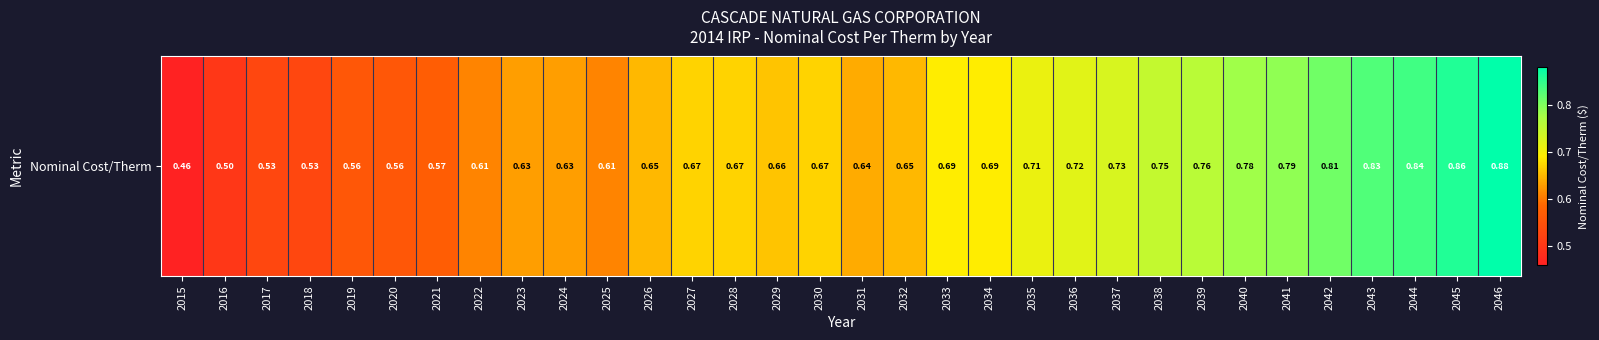

Reading right to left, list all the values displayed in this chart.

2046=0.9	2045=0.9	2044=0.8	2043=0.8	2042=0.8	2041=0.8	2040=0.8	2039=0.8	2038=0.8	2037=0.7	2036=0.7	2035=0.7	2034=0.7	2033=0.7	2032=0.7	2031=0.6	2030=0.7	2029=0.7	2028=0.7	2027=0.7	2026=0.7	2025=0.6	2024=0.6	2023=0.6	2022=0.6	2021=0.6	2020=0.6	2019=0.6	2018=0.5	2017=0.5	2016=0.5	2015=0.5